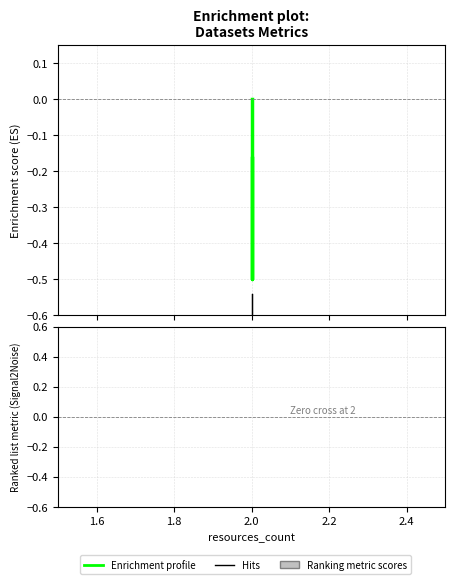

True or false: the data shows -0.5 at 2.0.

True